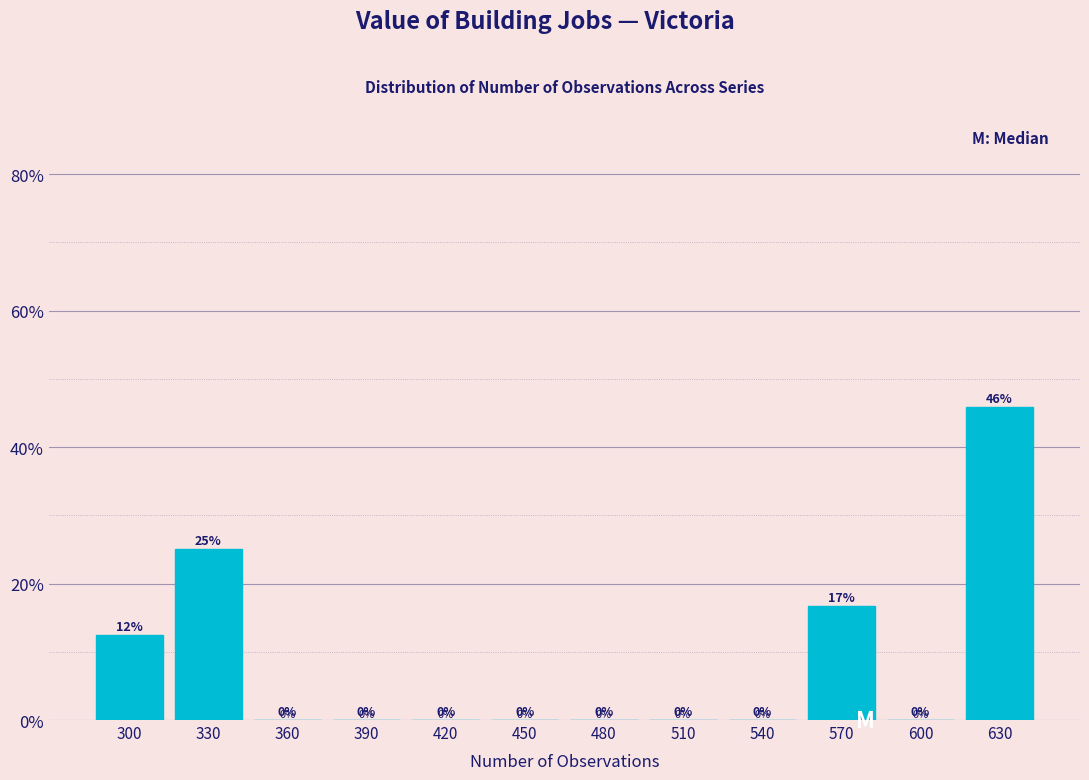

Is it true that the value at 480 is 0.0?

True